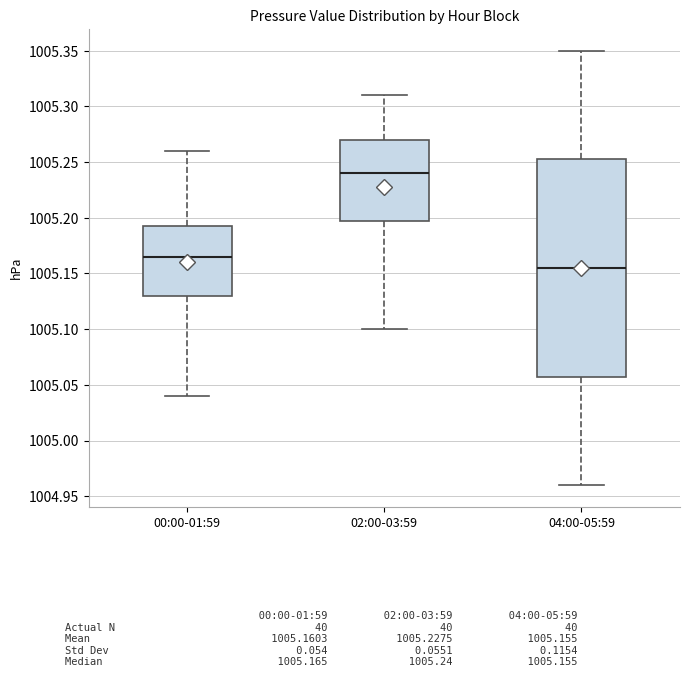

Where is the lower edge of the box for 04:00-05:59 on the y-axis? The values are not printed on the chart, so give them approximately, as read against the axis.

1005.060